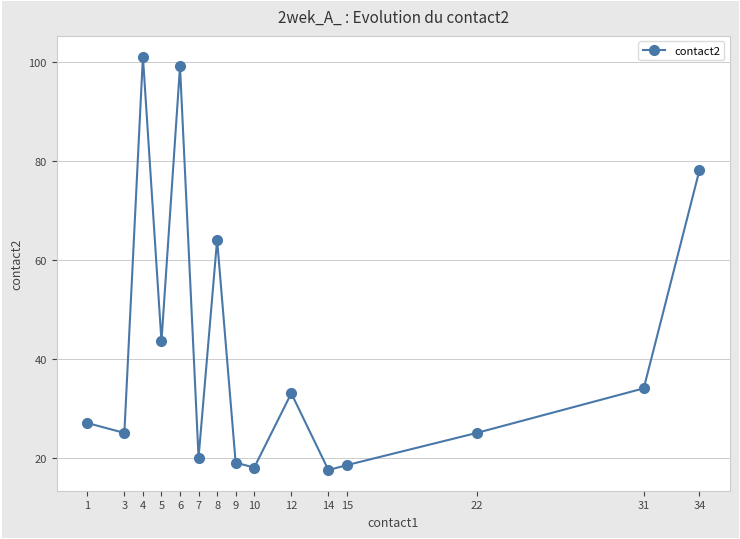

Which category has the highest value across all series?

4